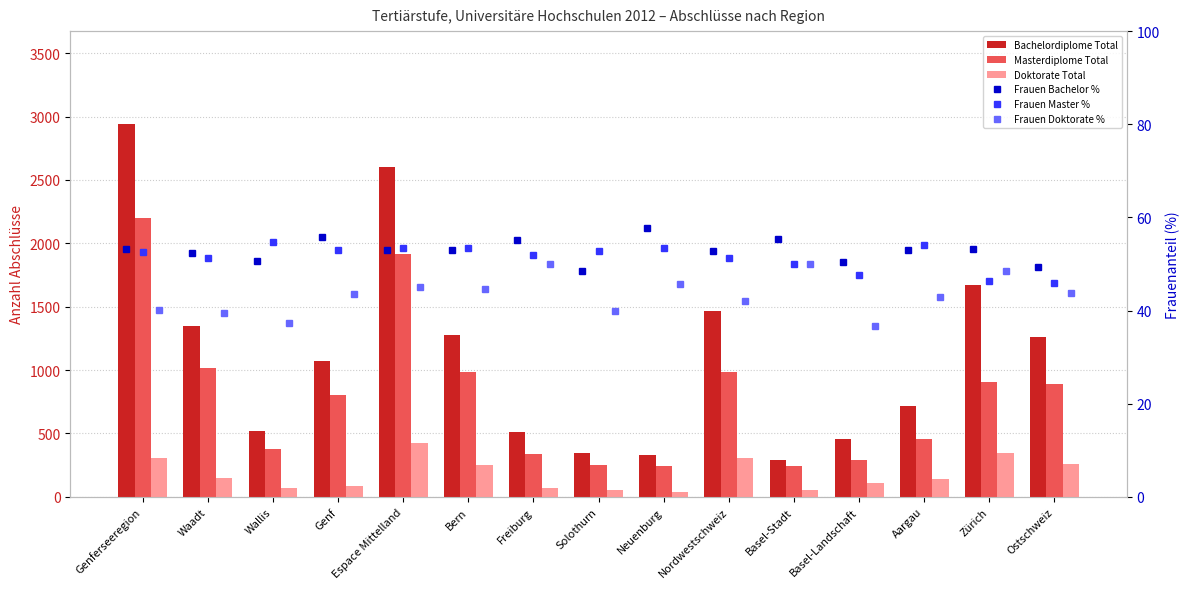

What is the difference between the maximum and minimum values in the Bachelordiplome Total series?

2650.0